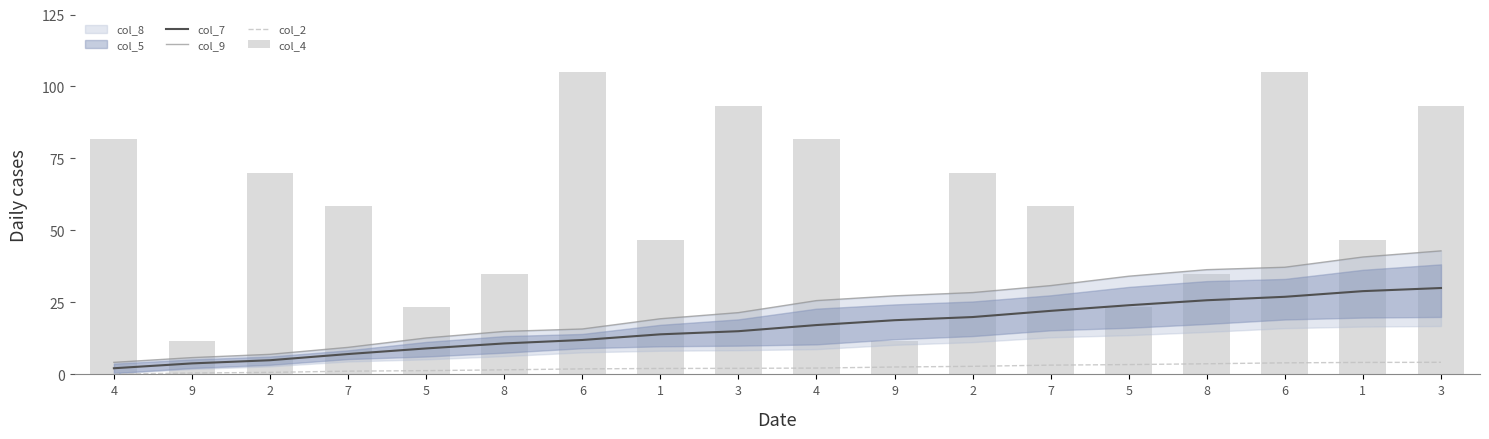

Is it true that col_4 equals 105.0 at 6?

True